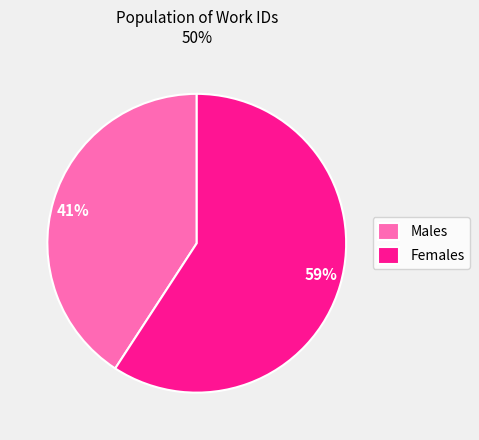

Is it true that Males is 36% of the pie?

False